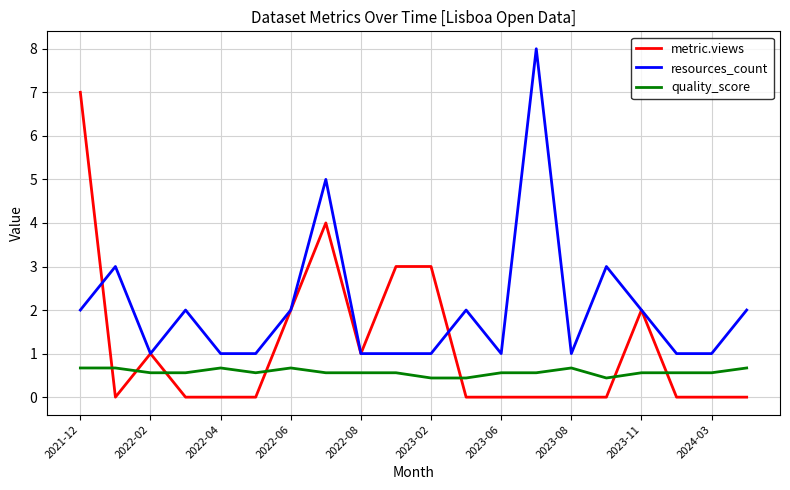

Rank the series by their average value, from highest to lowest.

resources_count, metric.views, quality_score